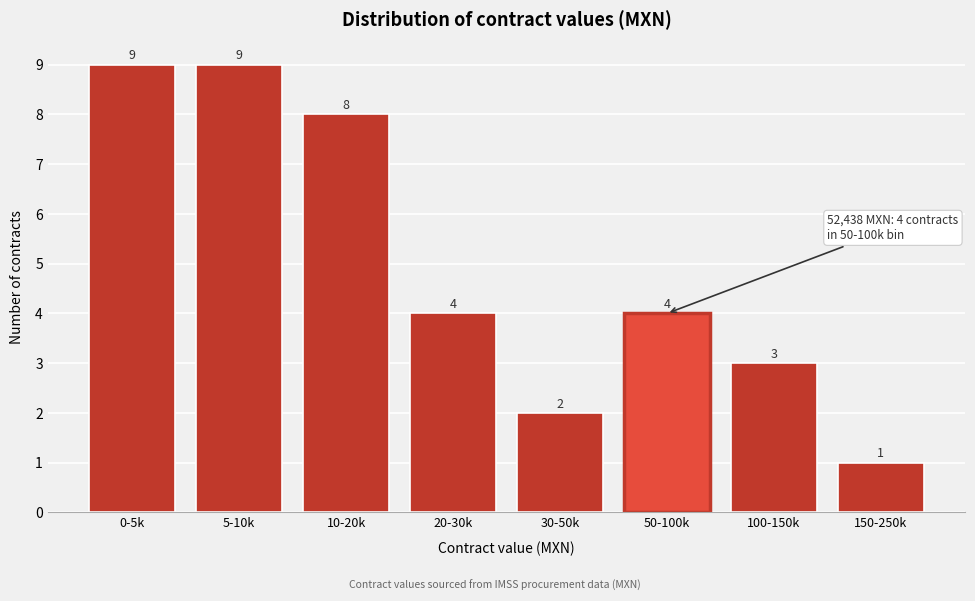

Reading right to left, transcribe all the data shown in this chart.

1	3	4	2	4	8	9	9